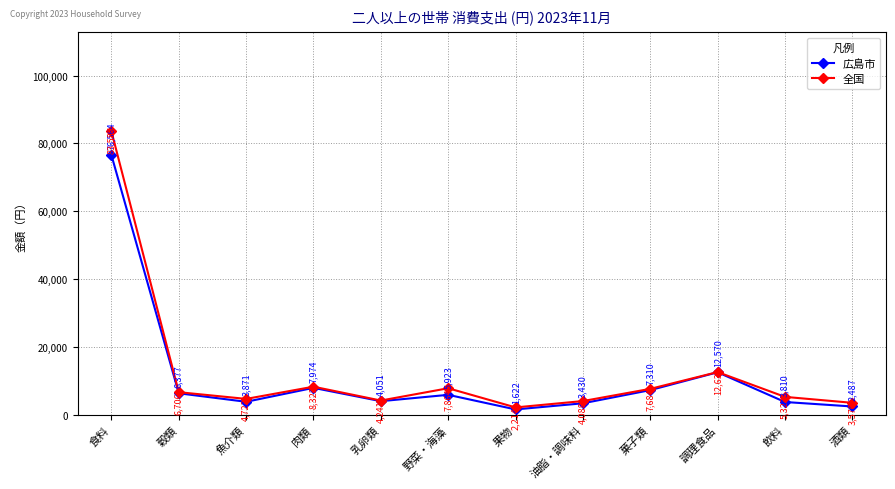

Rank the series at 穀類 from highest to lowest value.

全国, 広島市